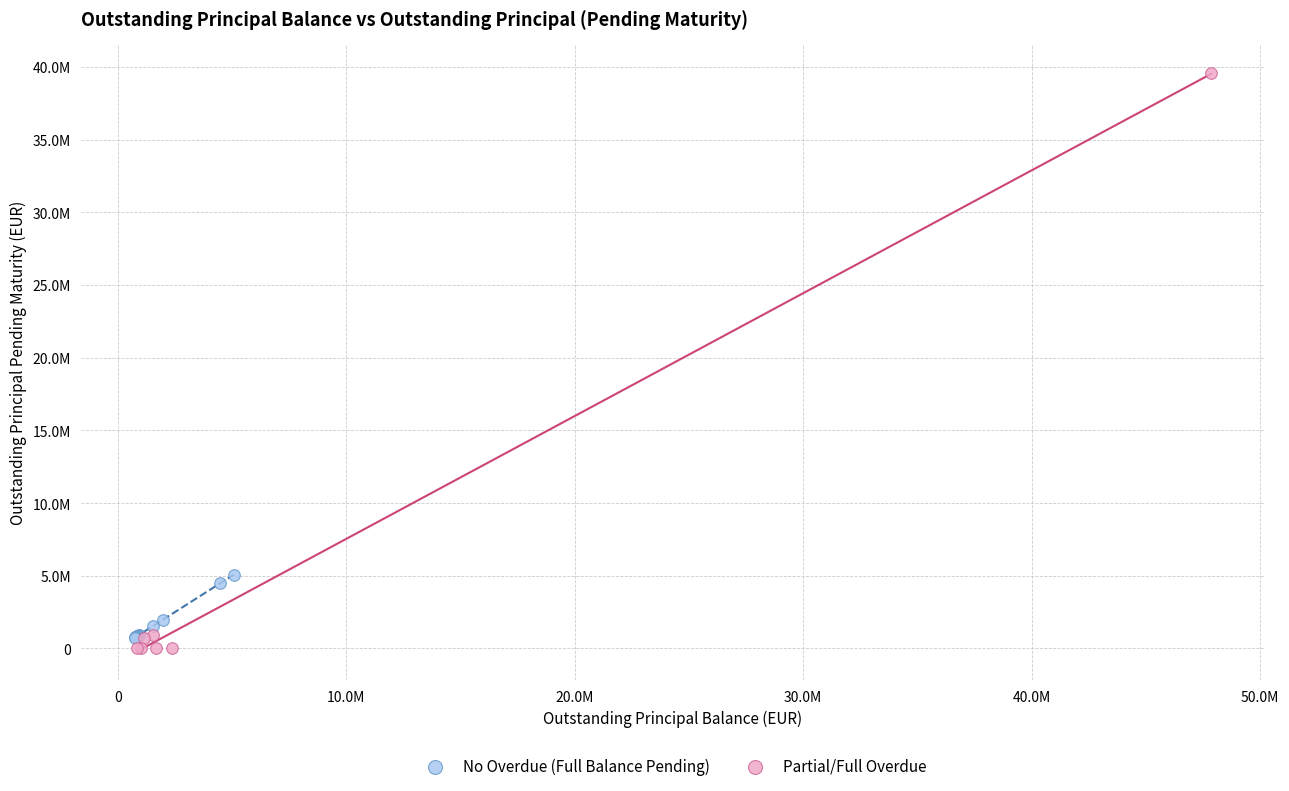

Which series reaches the maximum Y coordinate?

Partial/Full Overdue